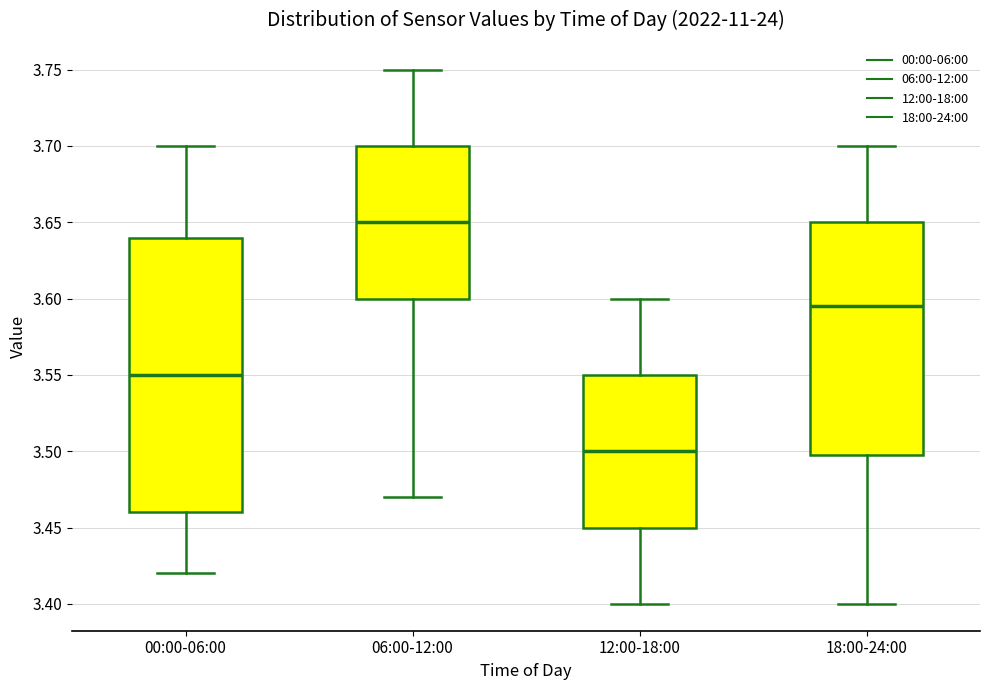

Comparing the boxes themselves (not the whiskers), which one is the tallest?

00:00-06:00